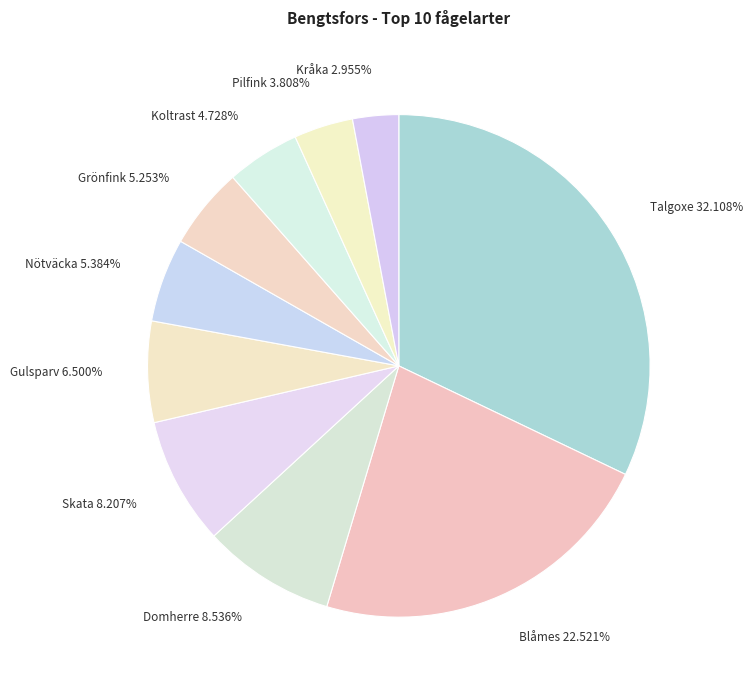

To the nearest percent, what is the difference between the largest and smallest slice percentages?

29%